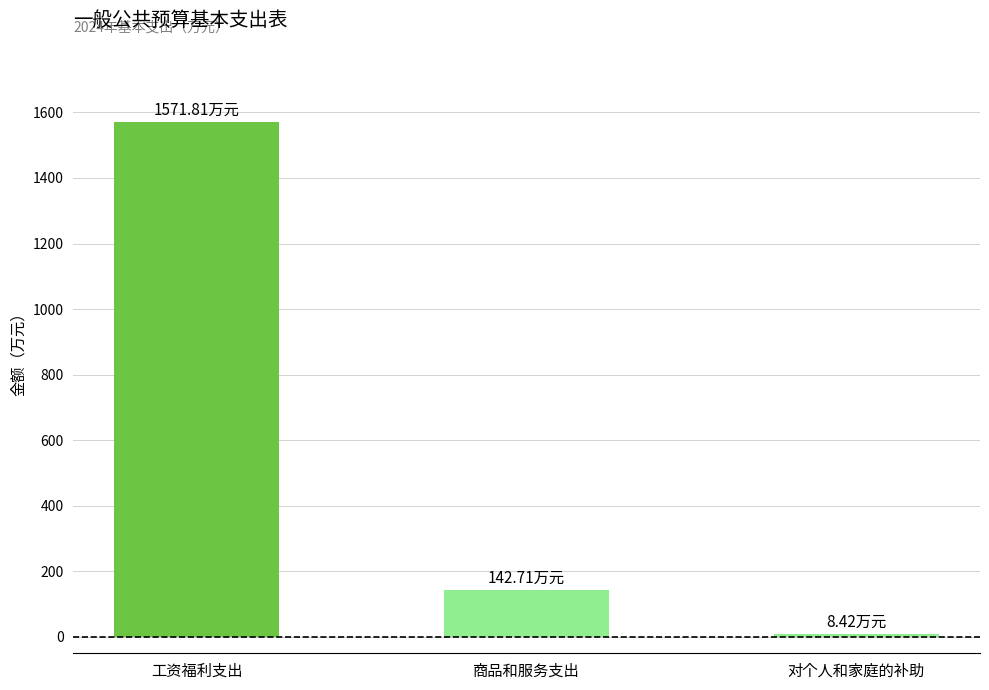

What is the value of the 3rd bar from the left?

8.4